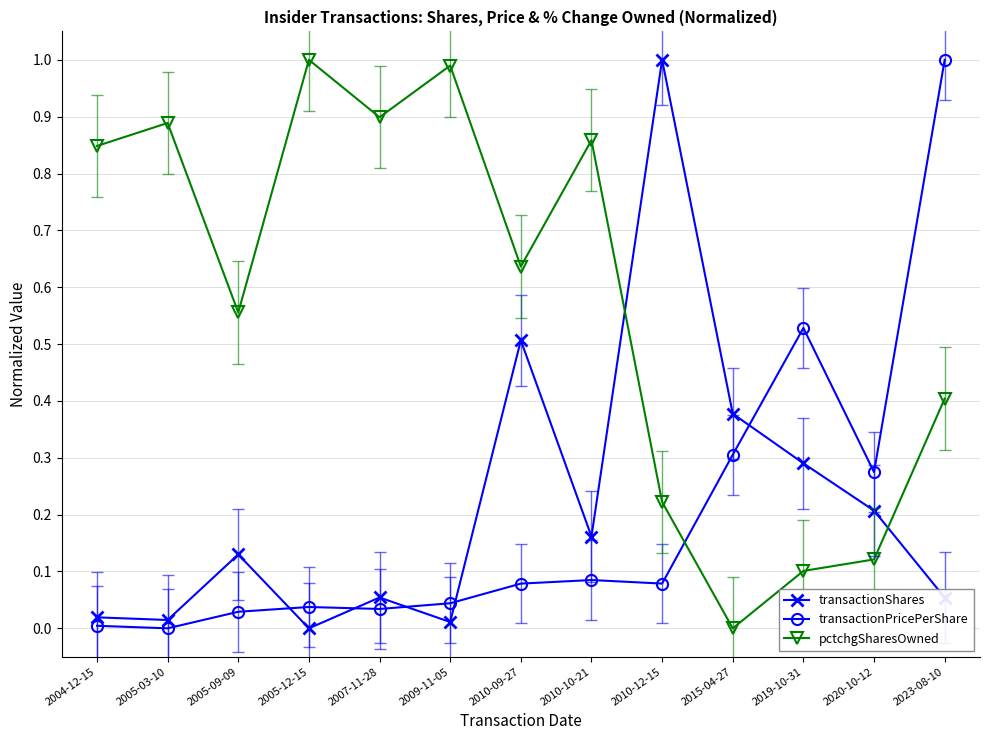

What is the greatest value displayed?

1.0